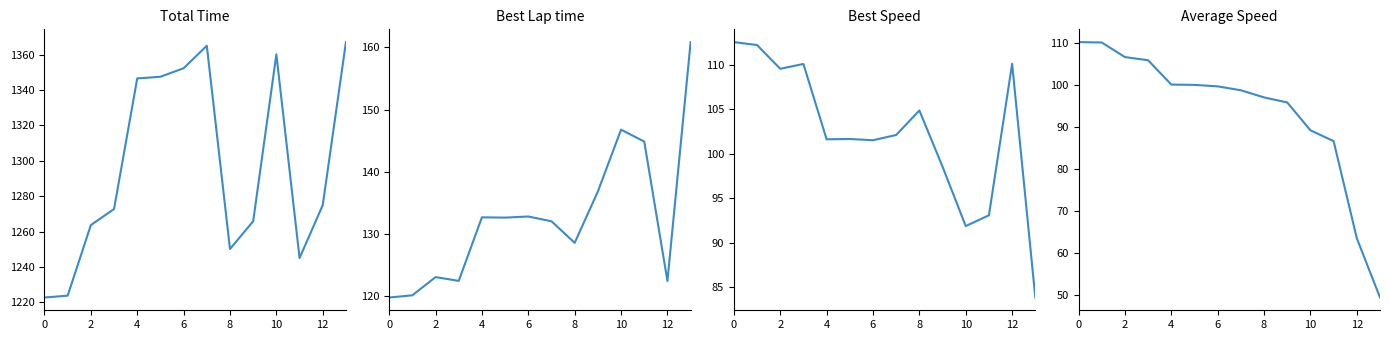

What are all the series names shown in the legend?

Total Time, Best Lap time, Best Speed, Average Speed